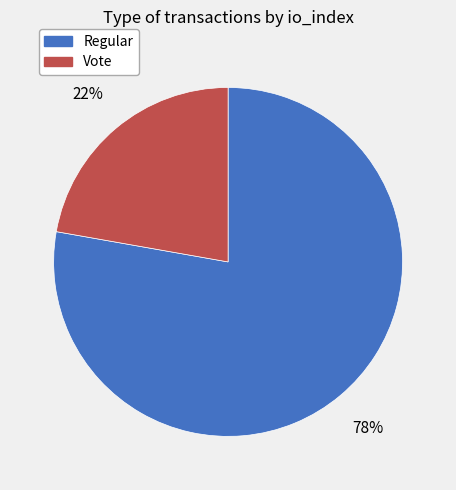

To the nearest percent, what is the average slice percentage?

50%